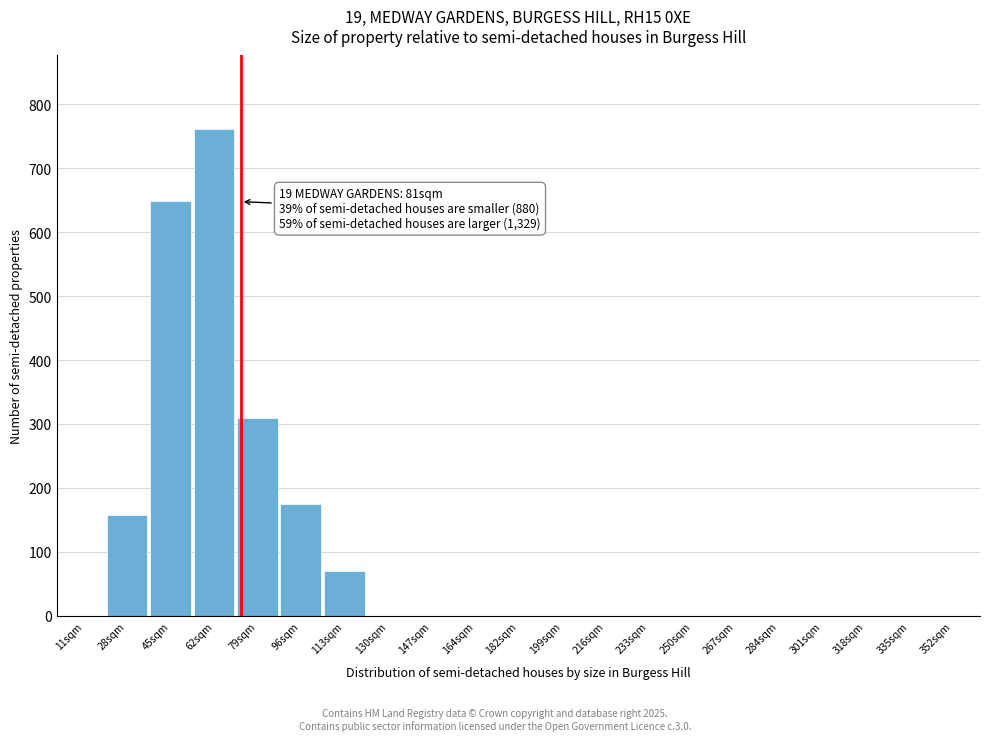

Reading left to right, transcribe all the data shown in this chart.

11sqm=0	28sqm=158	45sqm=648	62sqm=762	79sqm=309	96sqm=175	113sqm=70	130sqm=0	147sqm=0	164sqm=0	182sqm=0	199sqm=0	216sqm=0	233sqm=0	250sqm=0	267sqm=0	284sqm=0	301sqm=0	318sqm=0	335sqm=0	352sqm=0